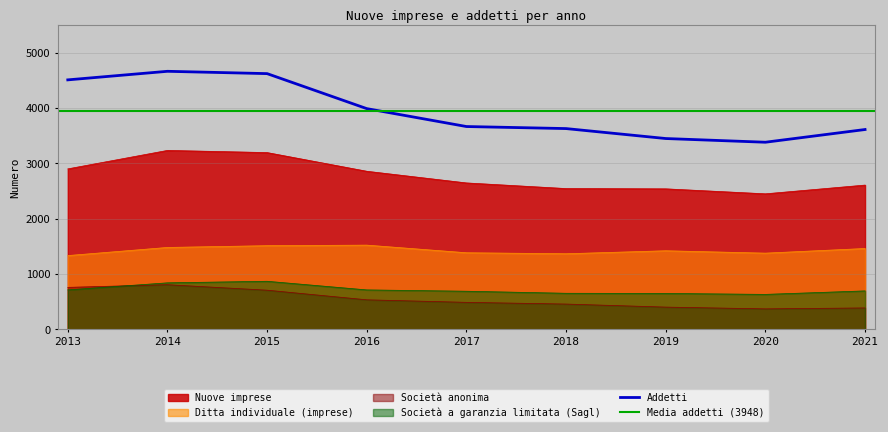

How many data points in Società anonima are above 487?

4